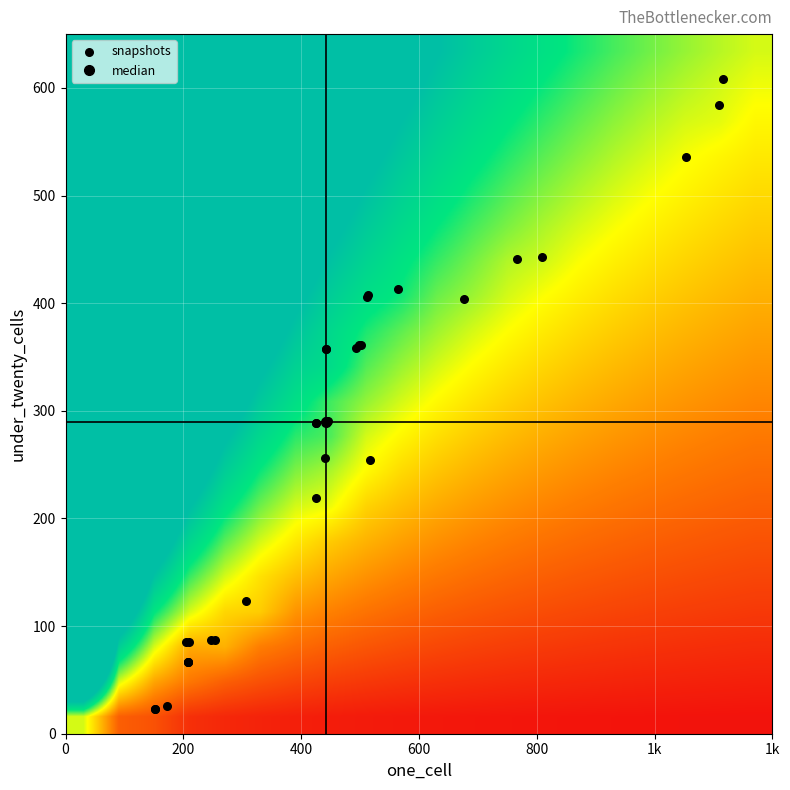

Reading left to right, what are all the values shown in this chart?

23	23	26	85	85	87	87	67	67	67	123	254	256	291	291	289	289	219	357	357	358	361	361	406	408	413	404	441	443	536	584	608